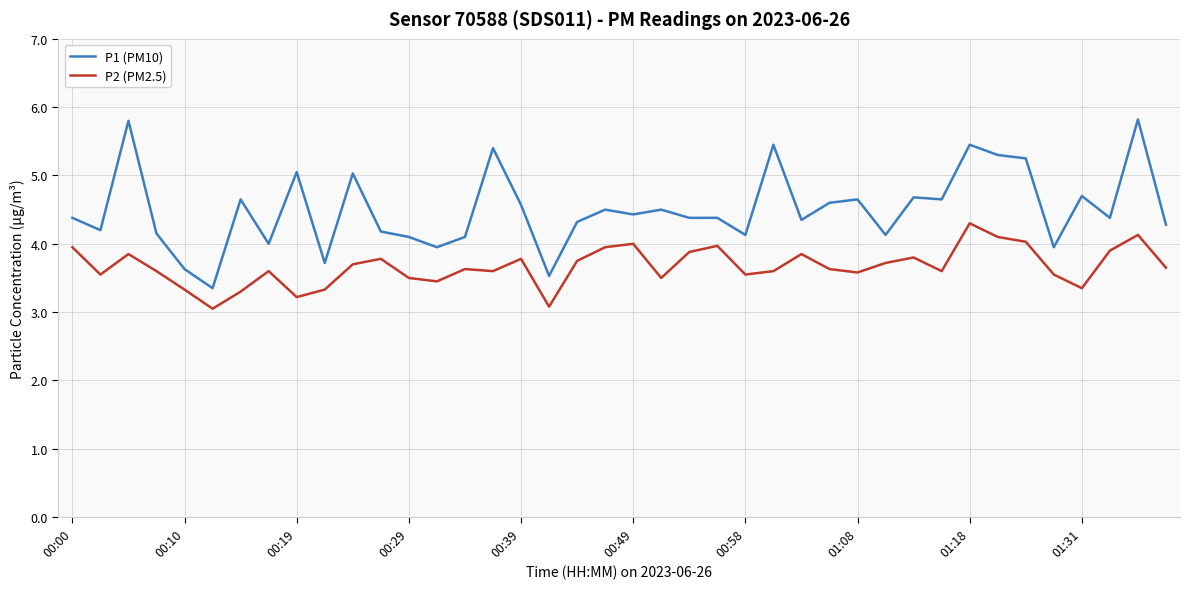

Rank the series by their average value, from lowest to highest.

P2 (PM2.5), P1 (PM10)